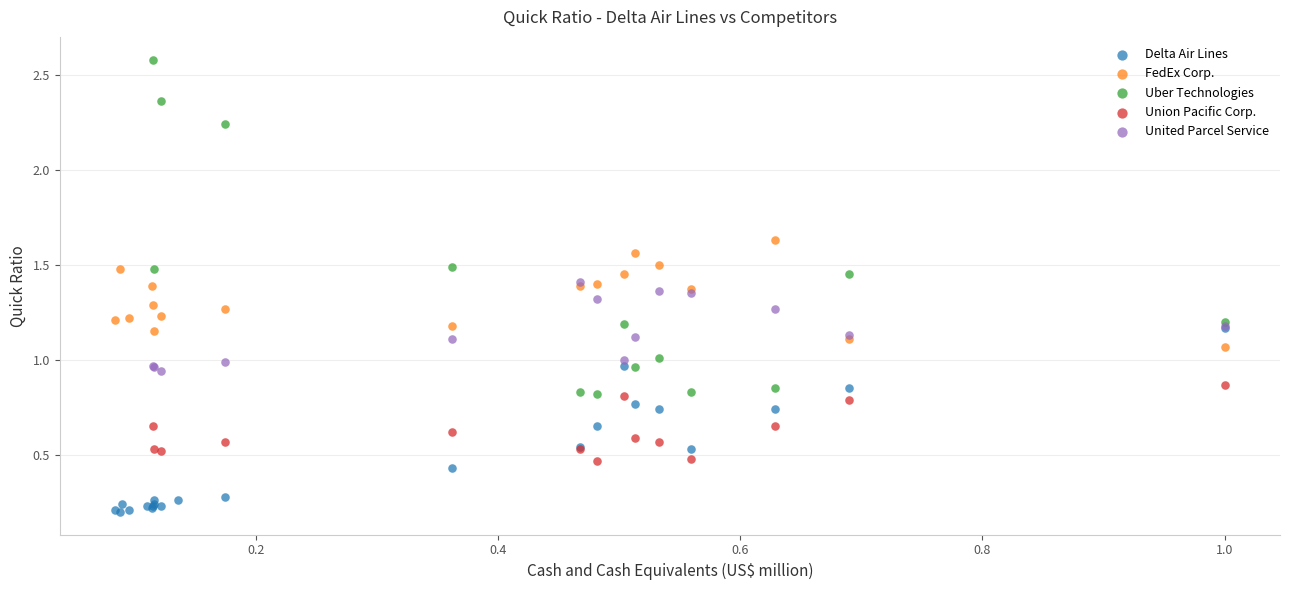

Which series has the widest spread of Y values?

Uber Technologies